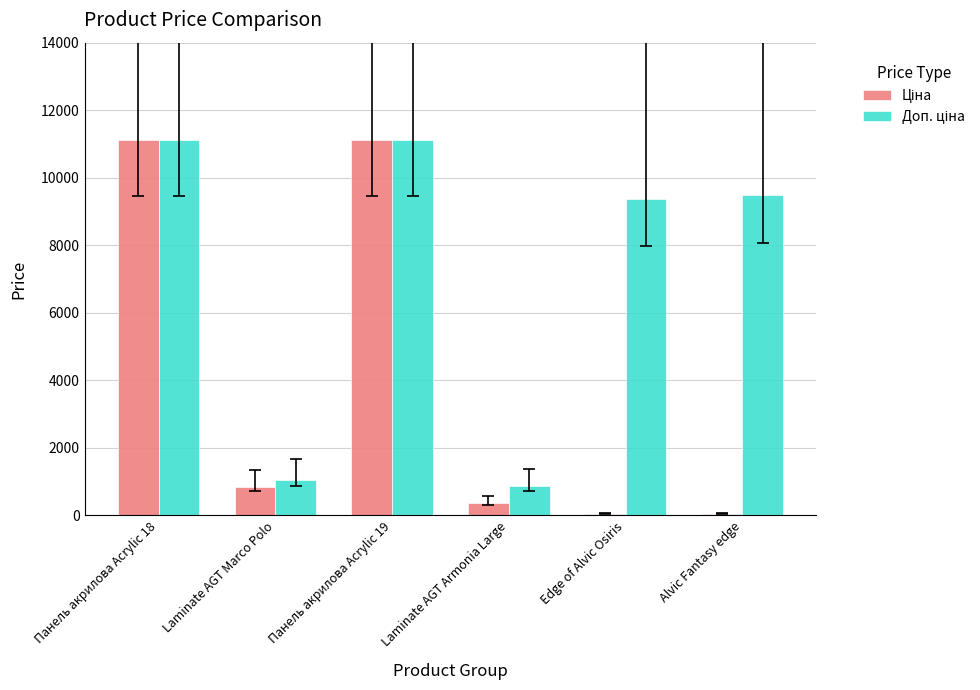

What is the difference between the Доп. ціна values at Laminate AGT Armonia Large and Edge of Alvic Osiris?

8514.1